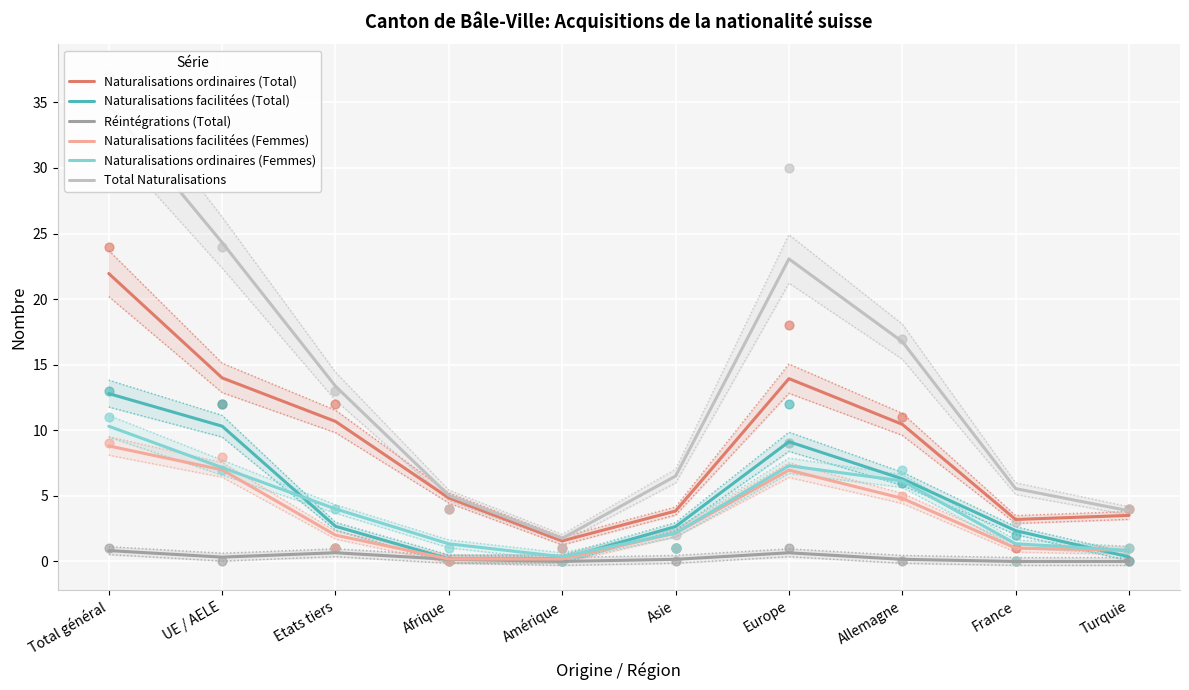

Which series has the largest total across all categories?

Total Naturalisations